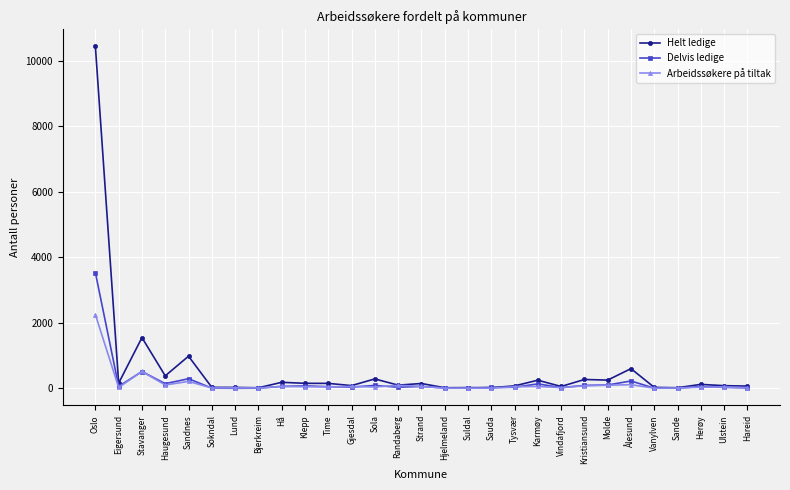

Which series has the largest range (max minus min)?

Helt ledige